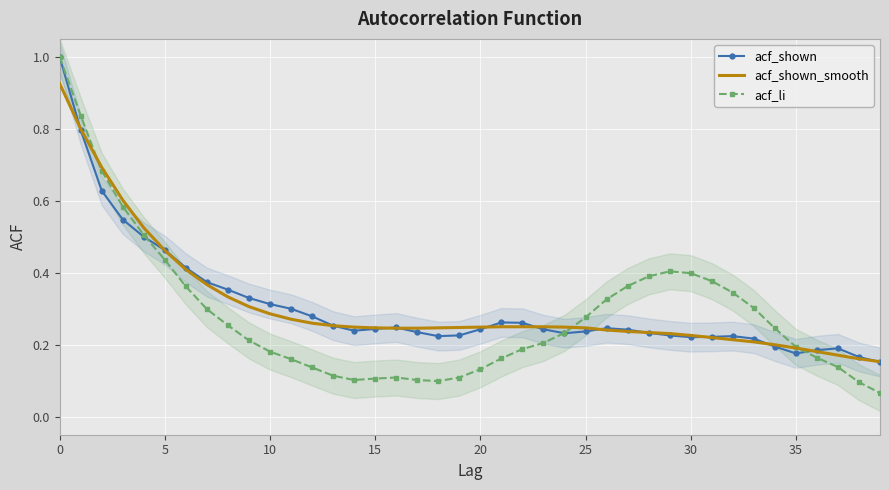

In acf_li, how many points are higher than both neighbors (excluding endpoints)?

2